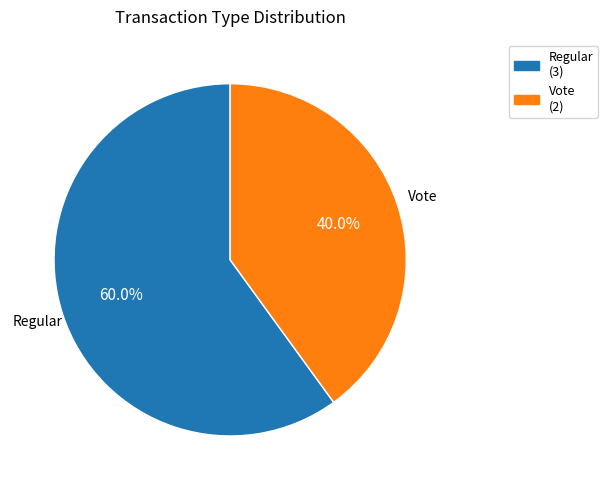

Which slice is the smallest?

Vote